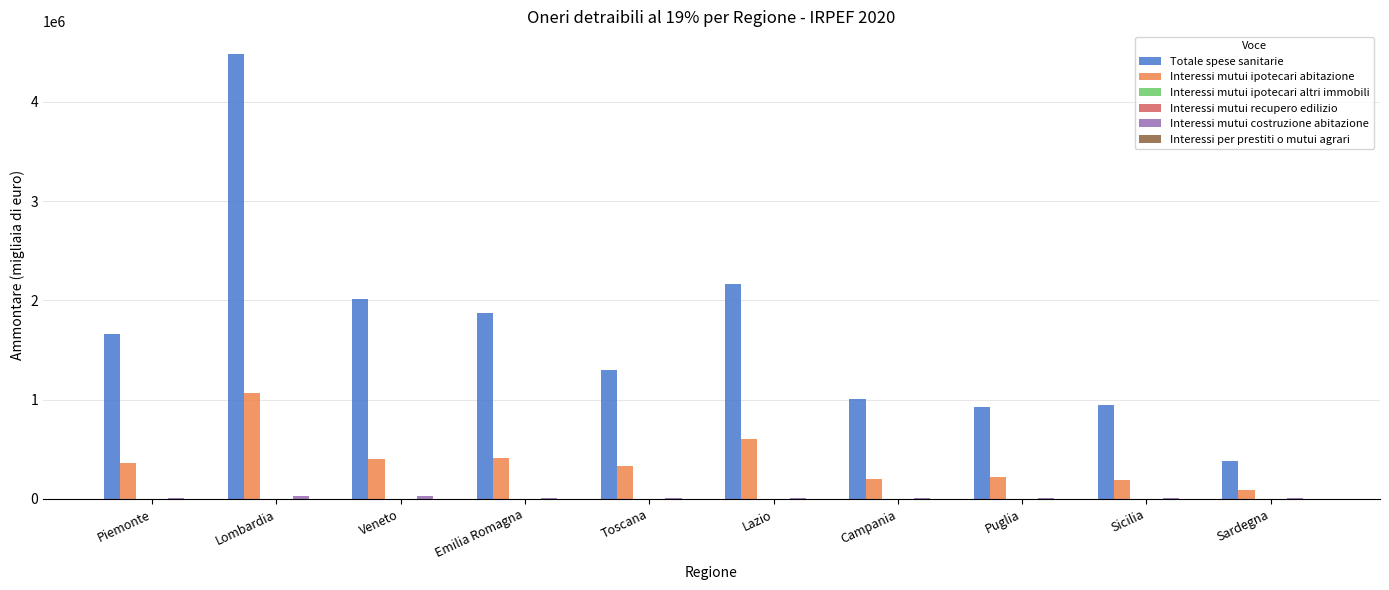

Are the bars grouped side by side (vs. stacked)?

Yes